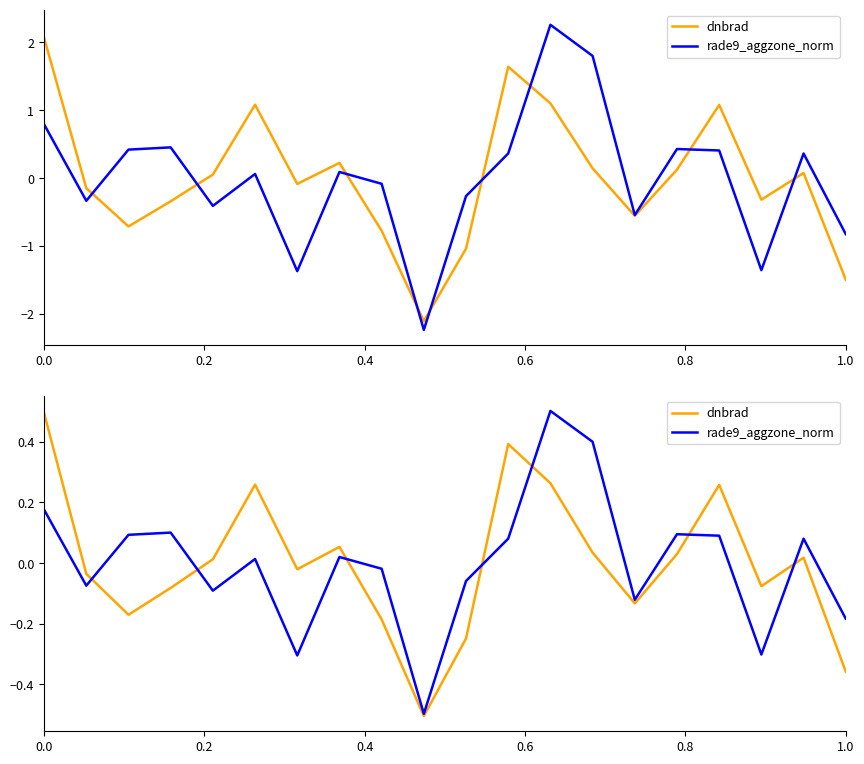

Does the chart have visible grid lines?

No